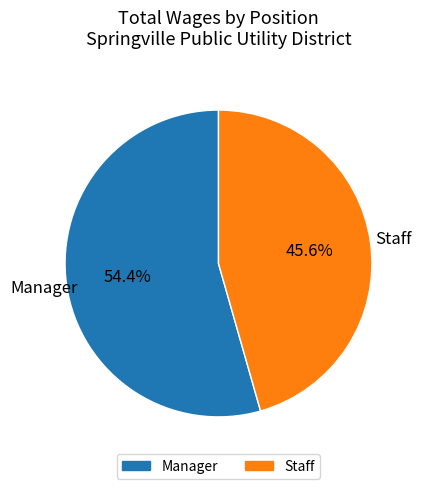

The Manager slice represents 47% of the pie. True or false?

False